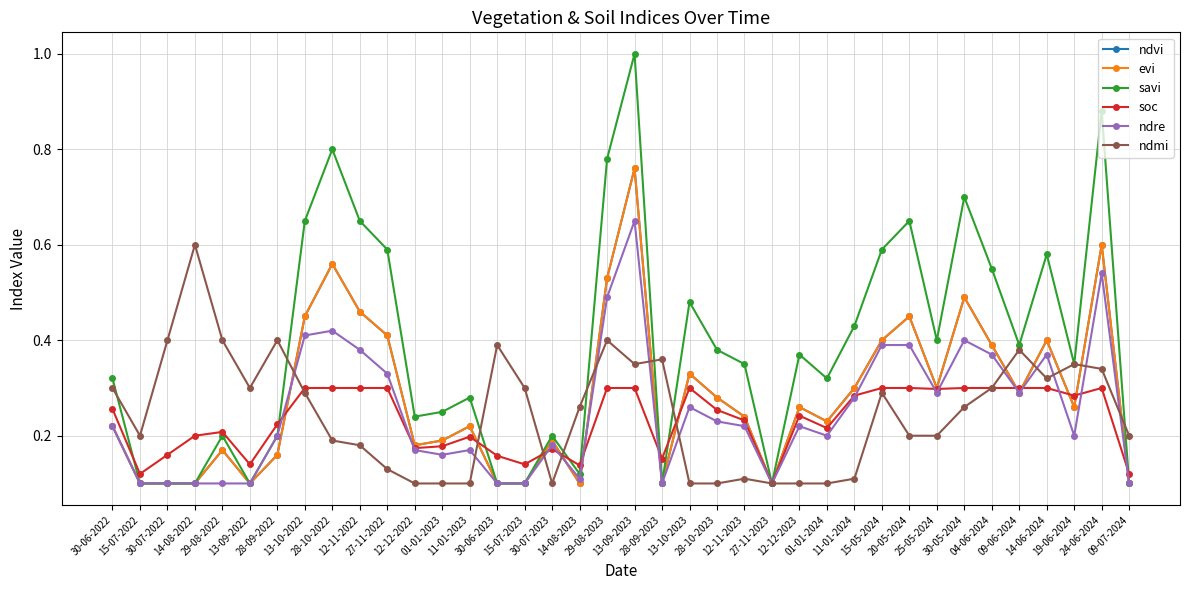

List the labels in order of ndre value, largest first.

13-09-2023, 24-06-2024, 29-08-2023, 28-10-2022, 13-10-2022, 30-05-2024, 15-05-2024, 20-05-2024, 12-11-2022, 04-06-2024, 14-06-2024, 27-11-2022, 25-05-2024, 09-06-2024, 11-01-2024, 13-10-2023, 28-10-2023, 30-06-2022, 12-11-2023, 12-12-2023, 28-09-2022, 01-01-2024, 19-06-2024, 30-07-2023, 12-12-2022, 11-01-2023, 01-01-2023, 14-08-2023, 15-07-2022, 30-07-2022, 14-08-2022, 29-08-2022, 13-09-2022, 30-06-2023, 15-07-2023, 28-09-2023, 27-11-2023, 09-07-2024